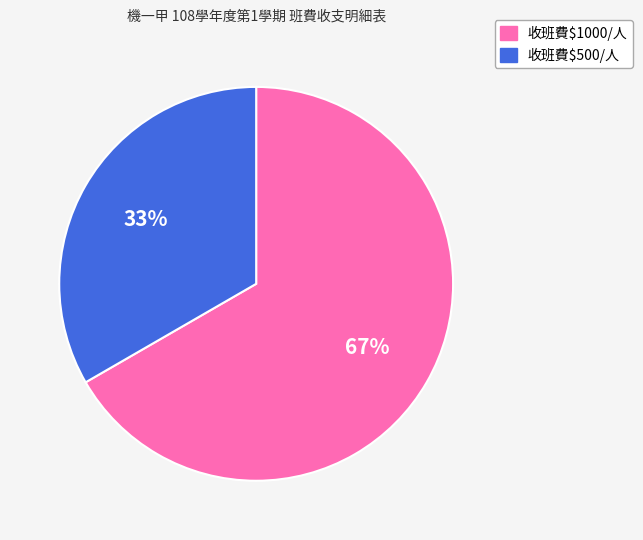

What is the ratio of the value at 收班費$500/人 to the value at 收班費$1000/人?

0.5